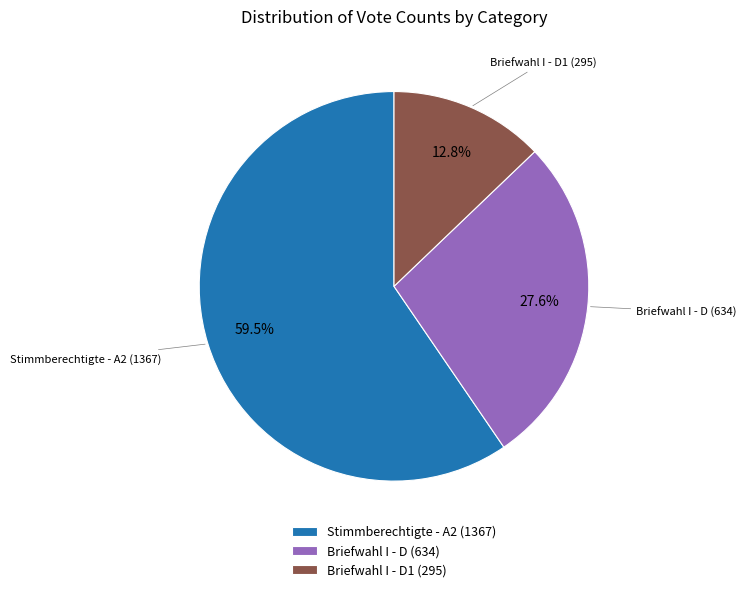

Which slice is the largest?

Stimmberechtigte - A2 (1367)